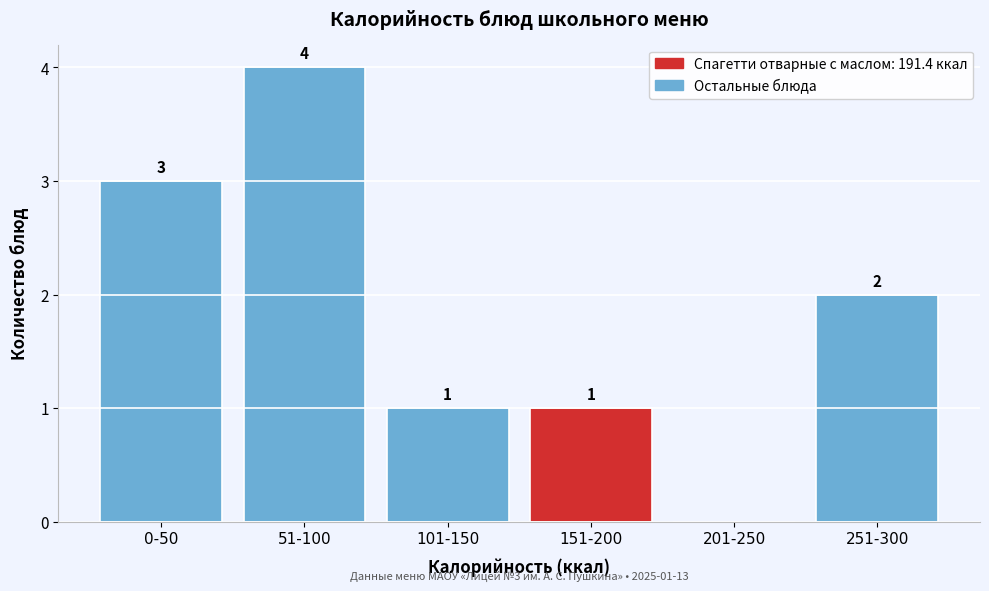

Reading left to right, what are all the values shown in this chart?

0-50=3	51-100=4	101-150=1	151-200=1	201-250=0	251-300=2